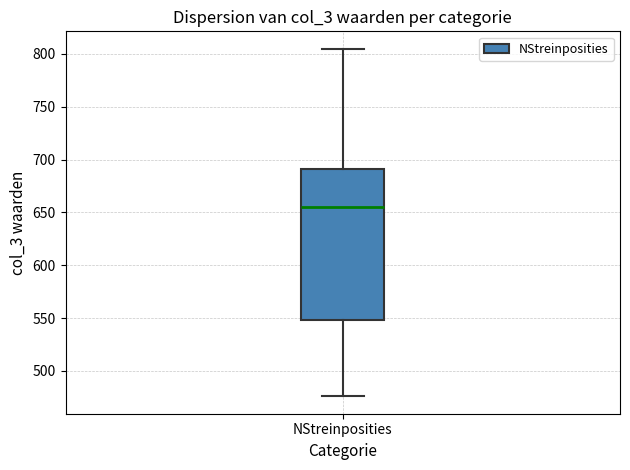

Read this box plot against the y-axis: the position of the median line, the range covered by the box, and the ends of both whiskers. The values are not printed on the chart, so give them approximately, as read against the axis.

median 655, box 550 to 690, whiskers 475 to 805